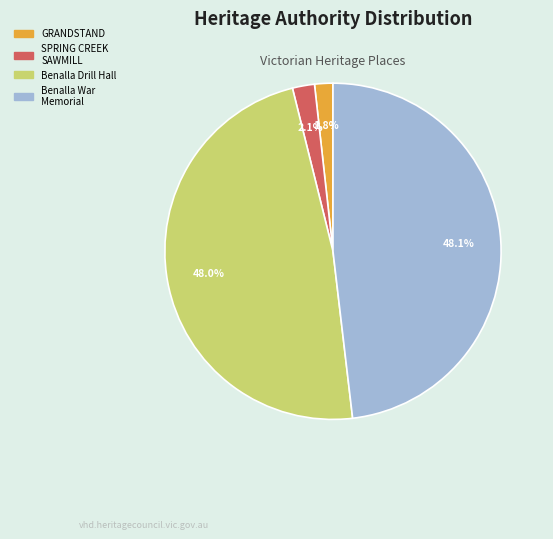

Is there a majority slice in this chart?

No